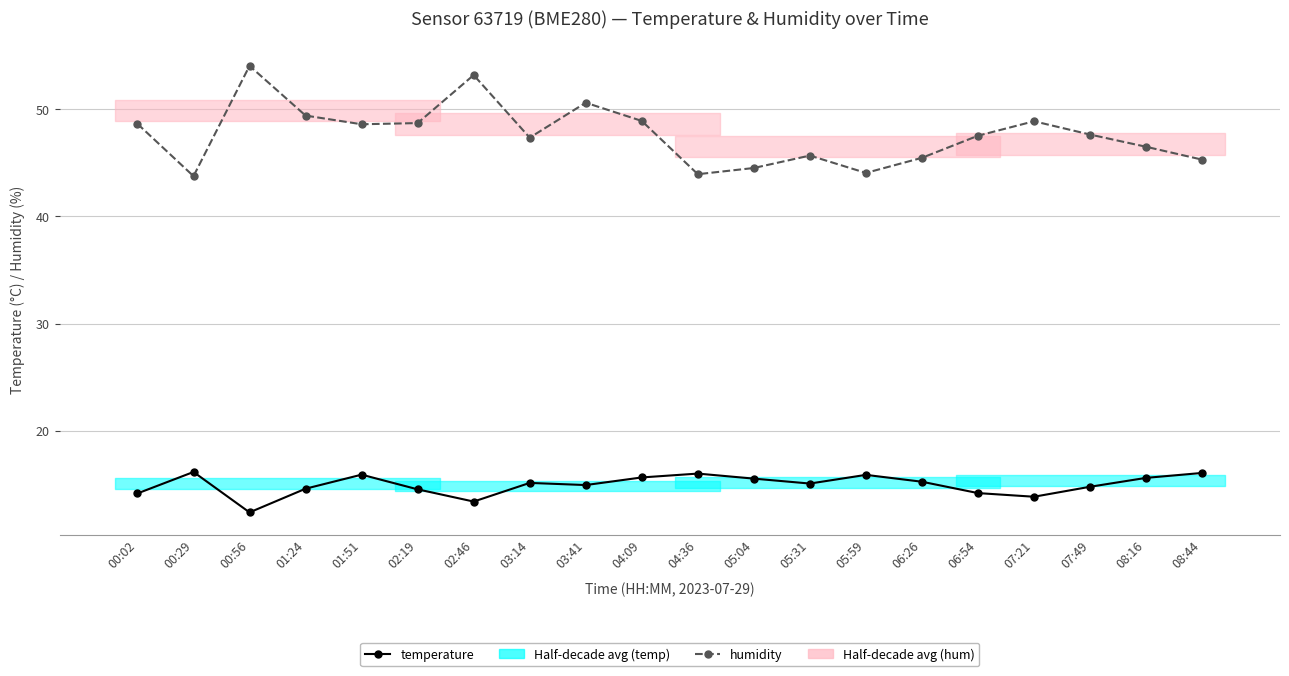

Is the value of temperature at 04:09 greater than the value of humidity at 06:54?

No